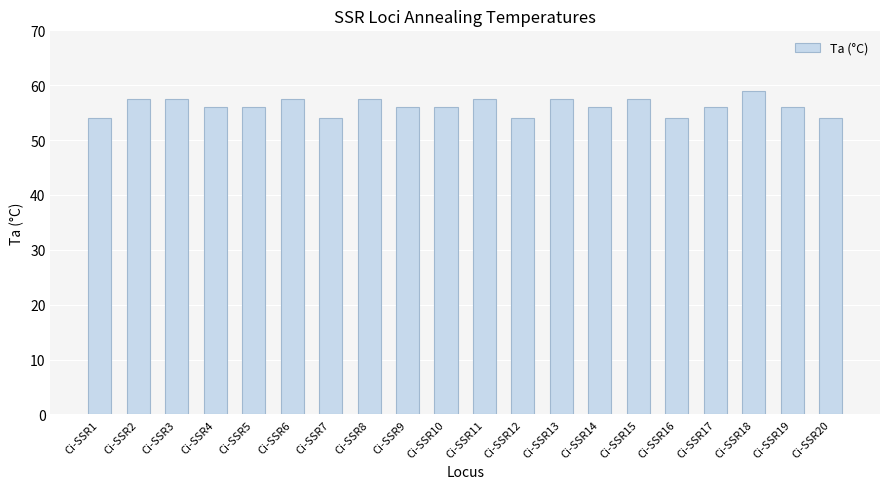

Approximately how many times larger is the value at Ci-SSR1 compared to Ci-SSR14?

1.0